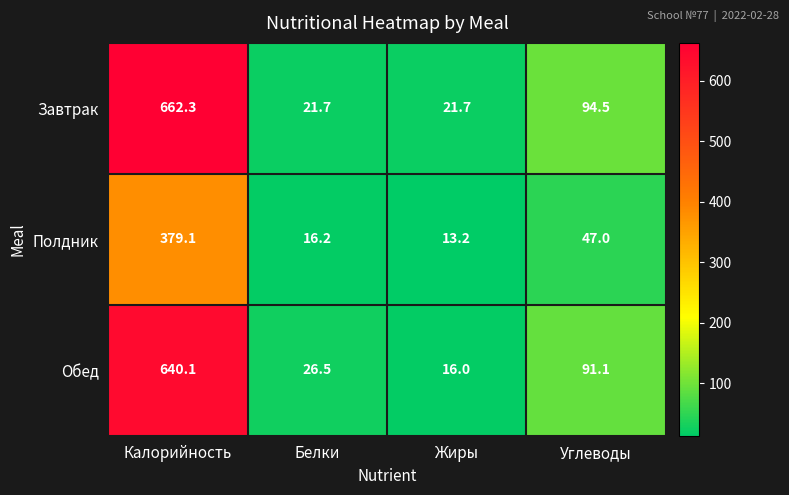

What value does the Обед series have at Жиры?

16.0